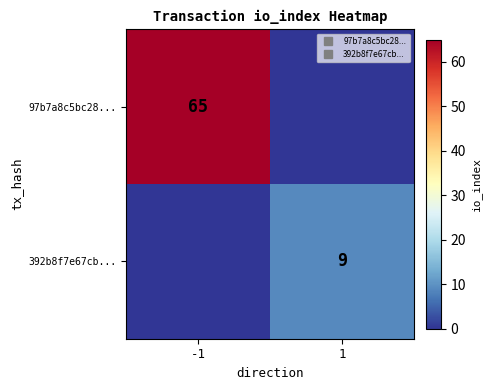

Rank the series by their maximum value, from highest to lowest.

97b7a8c5bc28..., 392b8f7e67cb...